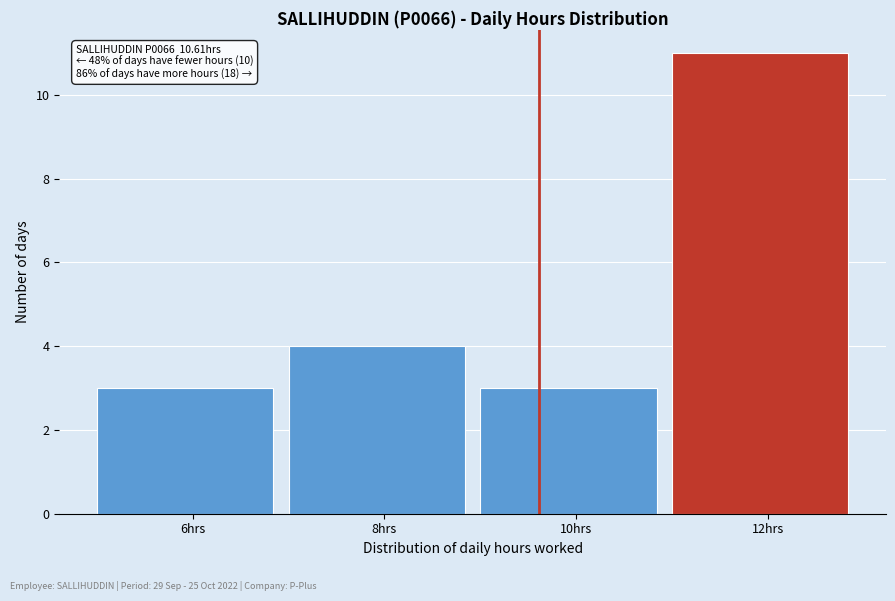

Reading left to right, extract all data points from this chart.

6hrs=3	8hrs=4	10hrs=3	12hrs=11